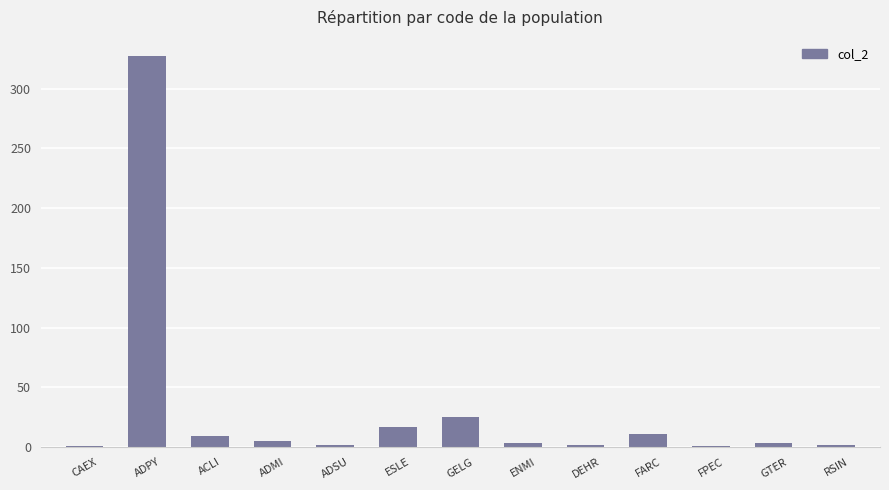

True or false: the data shows 17 at ESLE.

True